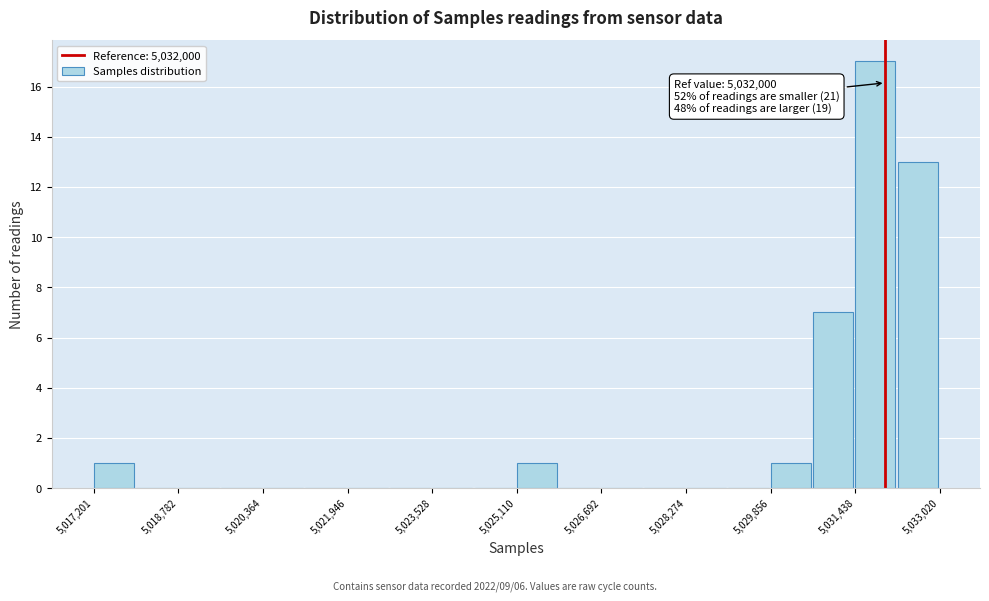

Around what value on the x-axis is the tallest bar? Give the approximate position of its centre, as read against the axis.

5031800